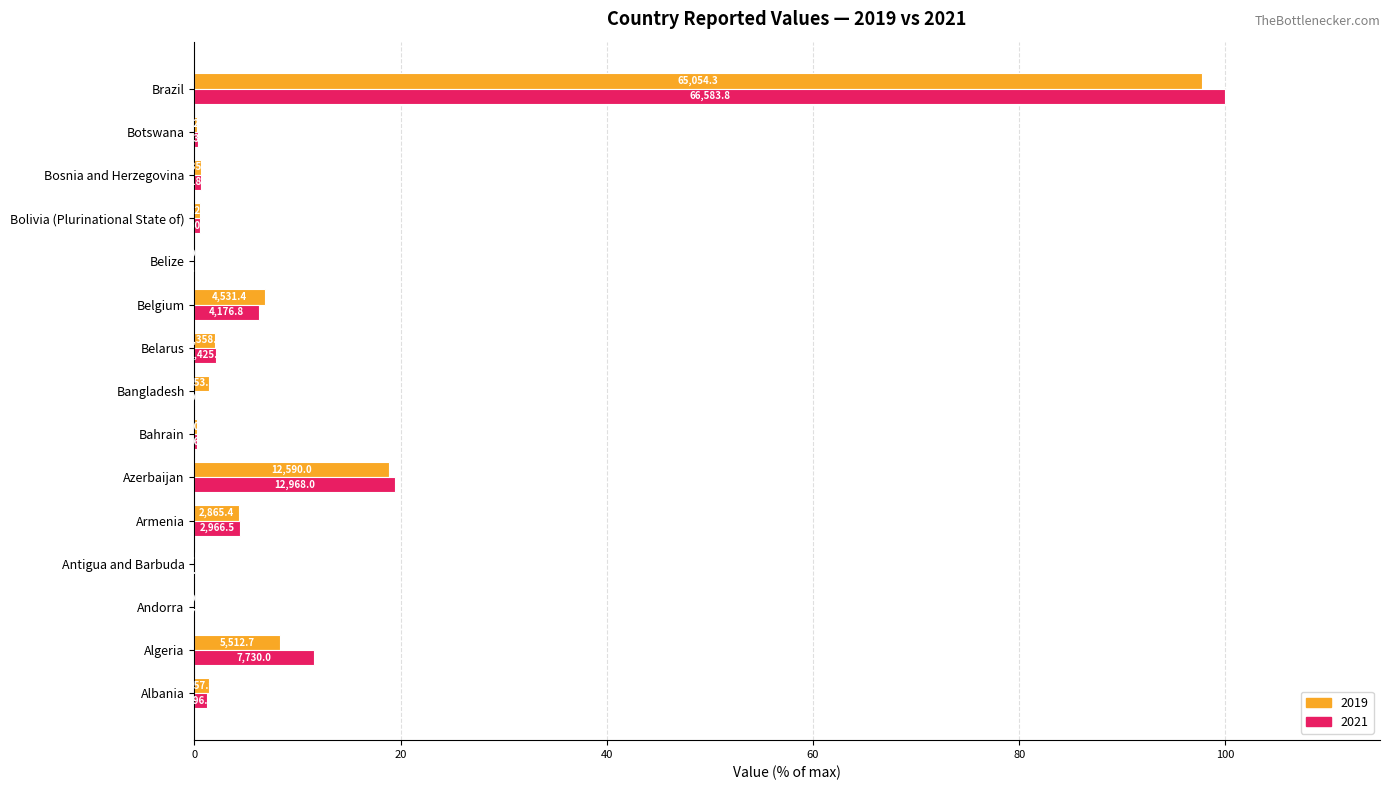

What is the difference between the maximum and minimum values in the 2021 series?

100.0